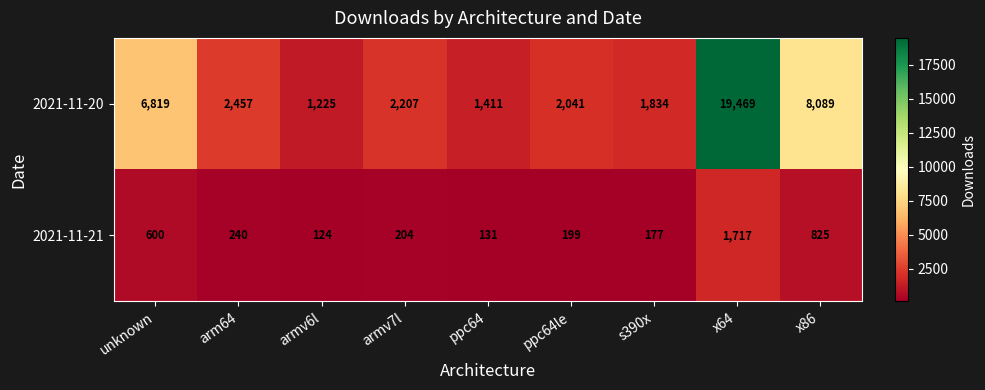

At which category is the sum across all series the highest?

x64